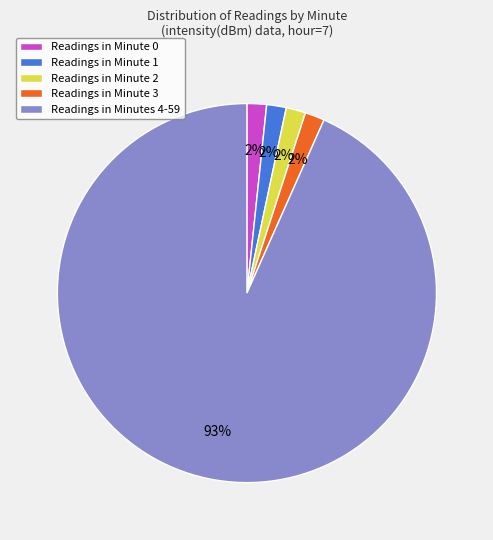

What is the ratio of the value at Readings in Minute 0 to the value at Readings in Minute 3?

1.0